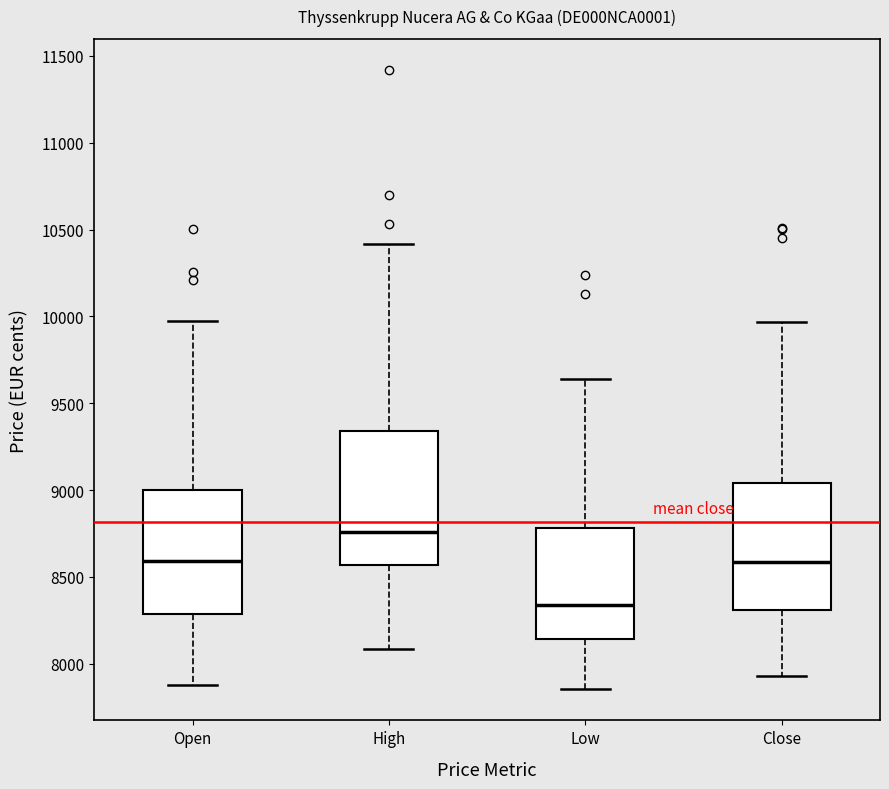

Reading left to right, read every box against the y-axis: the position of its median line, the range the box covers, and the ends of its whiskers. The values are not printed on the chart, so give them approximately, as read against the axis.

Open: median 8600, box 8300 to 9000, whiskers 7900 to 9950
High: median 8750, box 8550 to 9350, whiskers 8100 to 10400
Low: median 8350, box 8150 to 8800, whiskers 7850 to 9650
Close: median 8600, box 8300 to 9050, whiskers 7950 to 9950